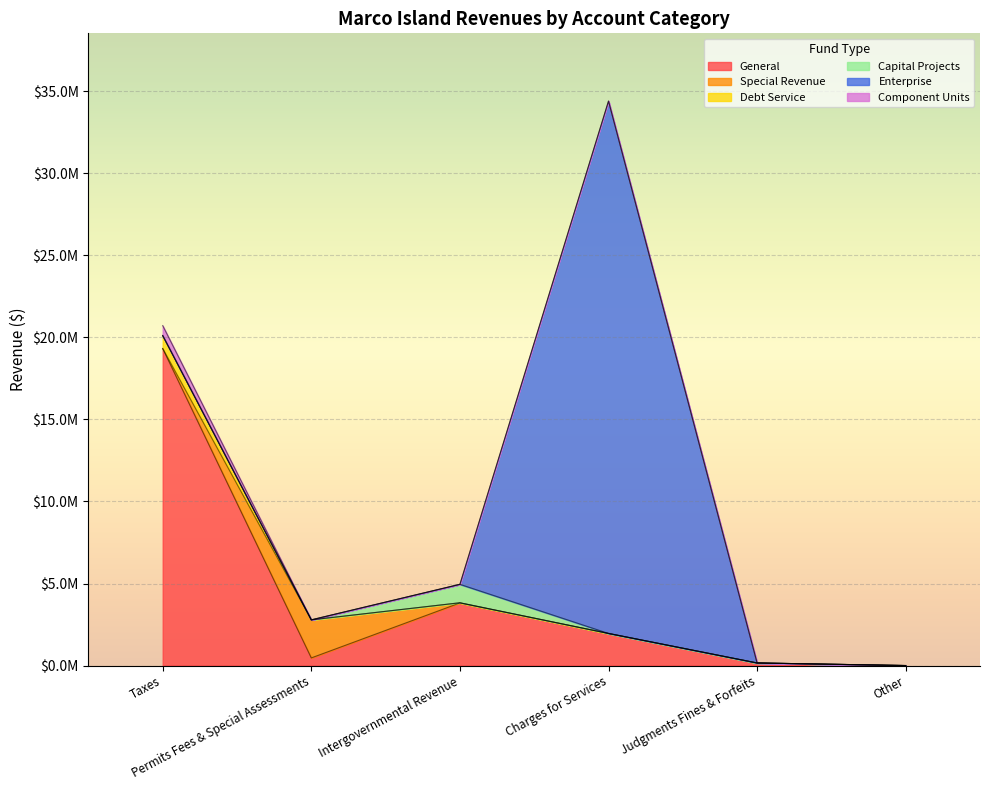

How many lines are shown in the chart?

6